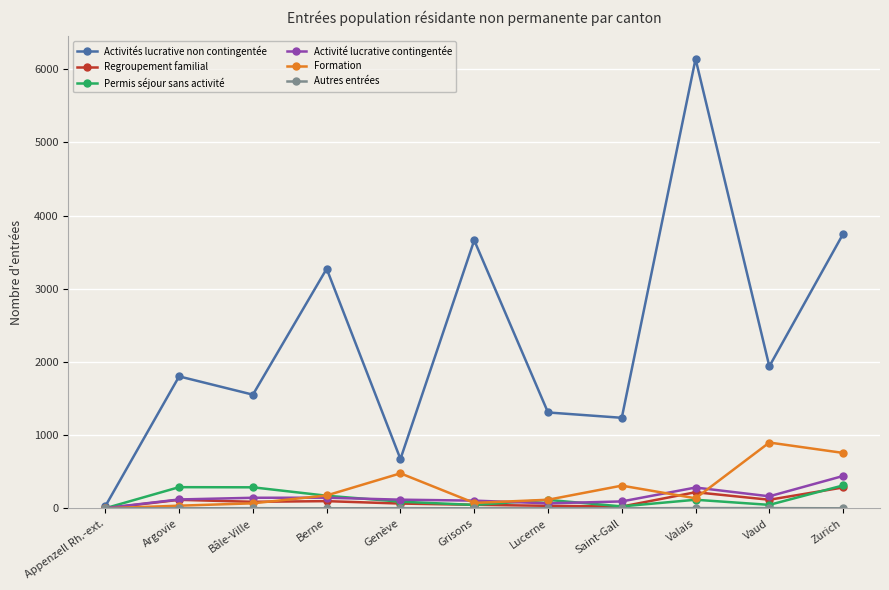

How many lines are shown in the chart?

6